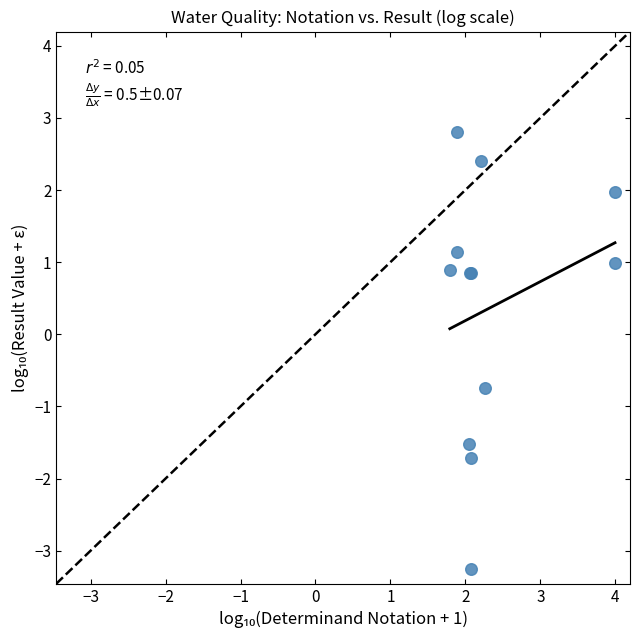

What Y value in the scatter plot is closest to 0?

-0.7